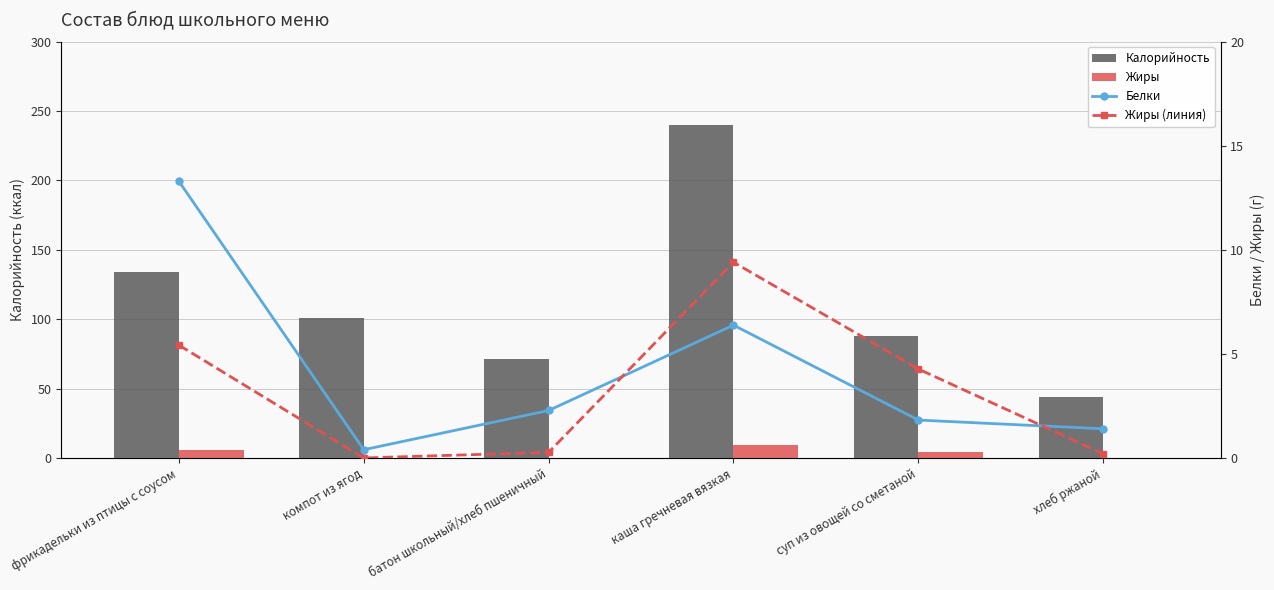

Is the value of Белки at хлеб ржаной greater than the value of Калорийность at батон школьный/хлеб пшеничный?

No